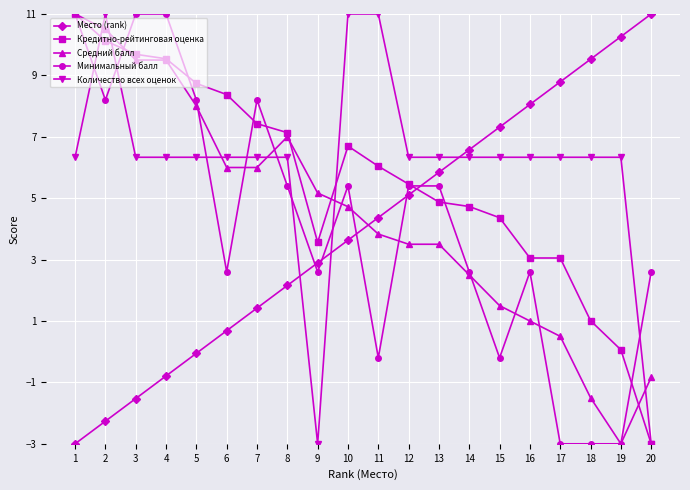

What is the approximate value of Средний балл at 4?

9.5